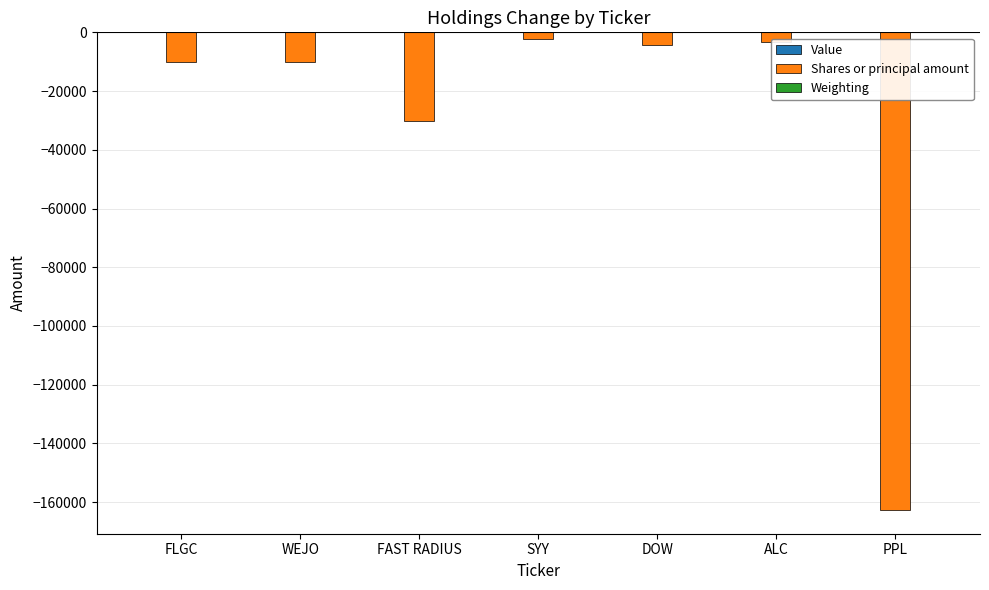

The Shares or principal amount series shows -45321.3 at PPL. True or false?

False